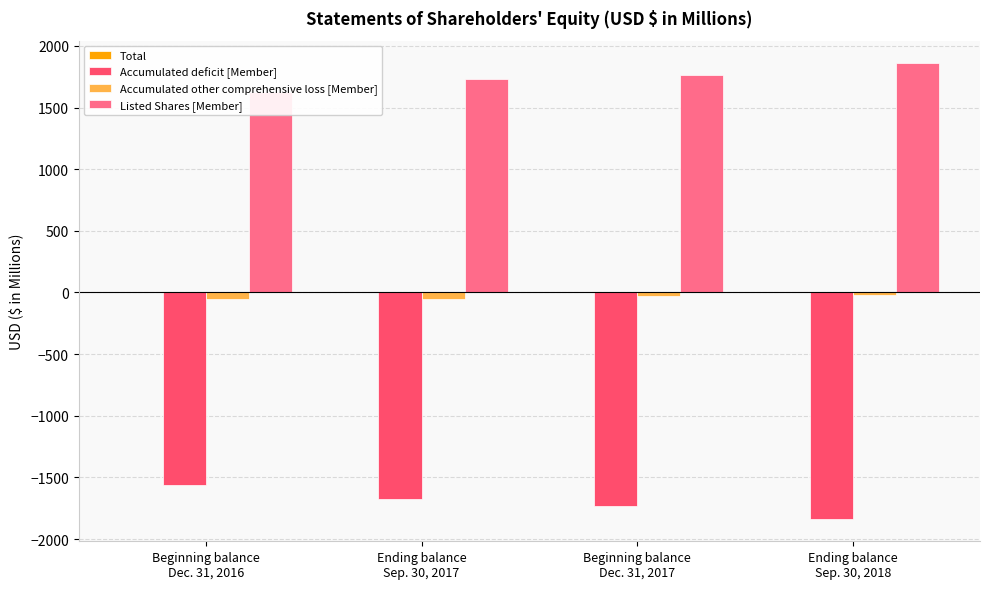

List the labels in order of Listed Shares [Member] value, largest first.

Ending balance
Sep. 30, 2018, Beginning balance
Dec. 31, 2017, Ending balance
Sep. 30, 2017, Beginning balance
Dec. 31, 2016